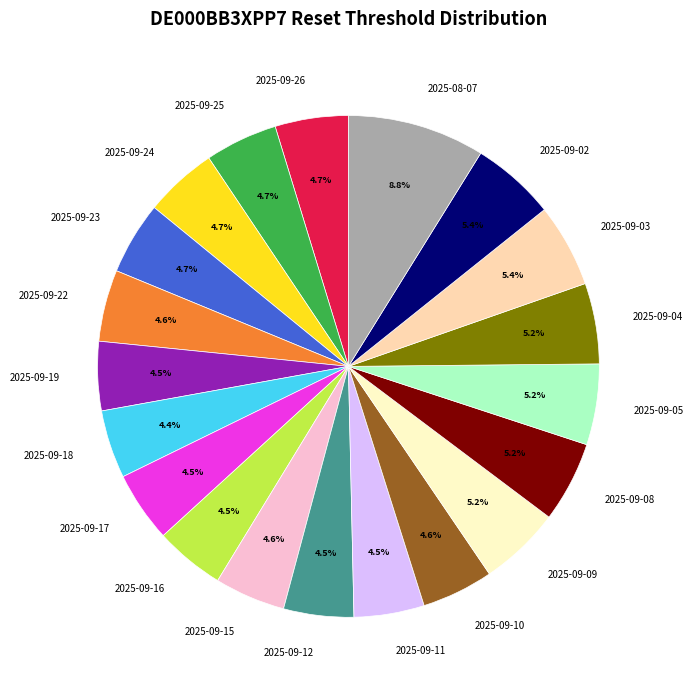

Is there any slice that represents more than half of the pie?

No